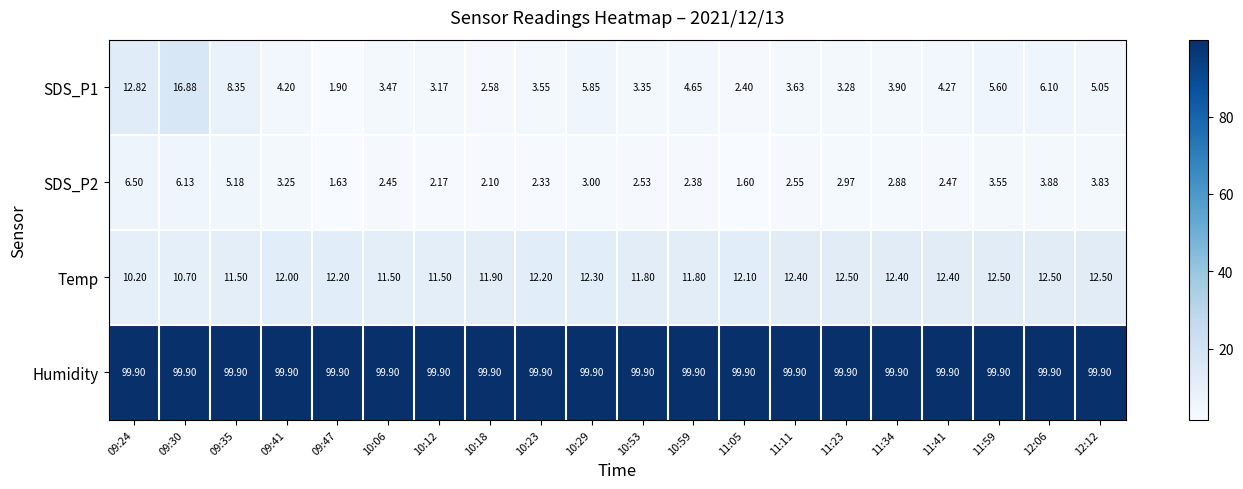

Is the value of Temp at 09:30 greater than the value of SDS_P2 at 09:24?

Yes